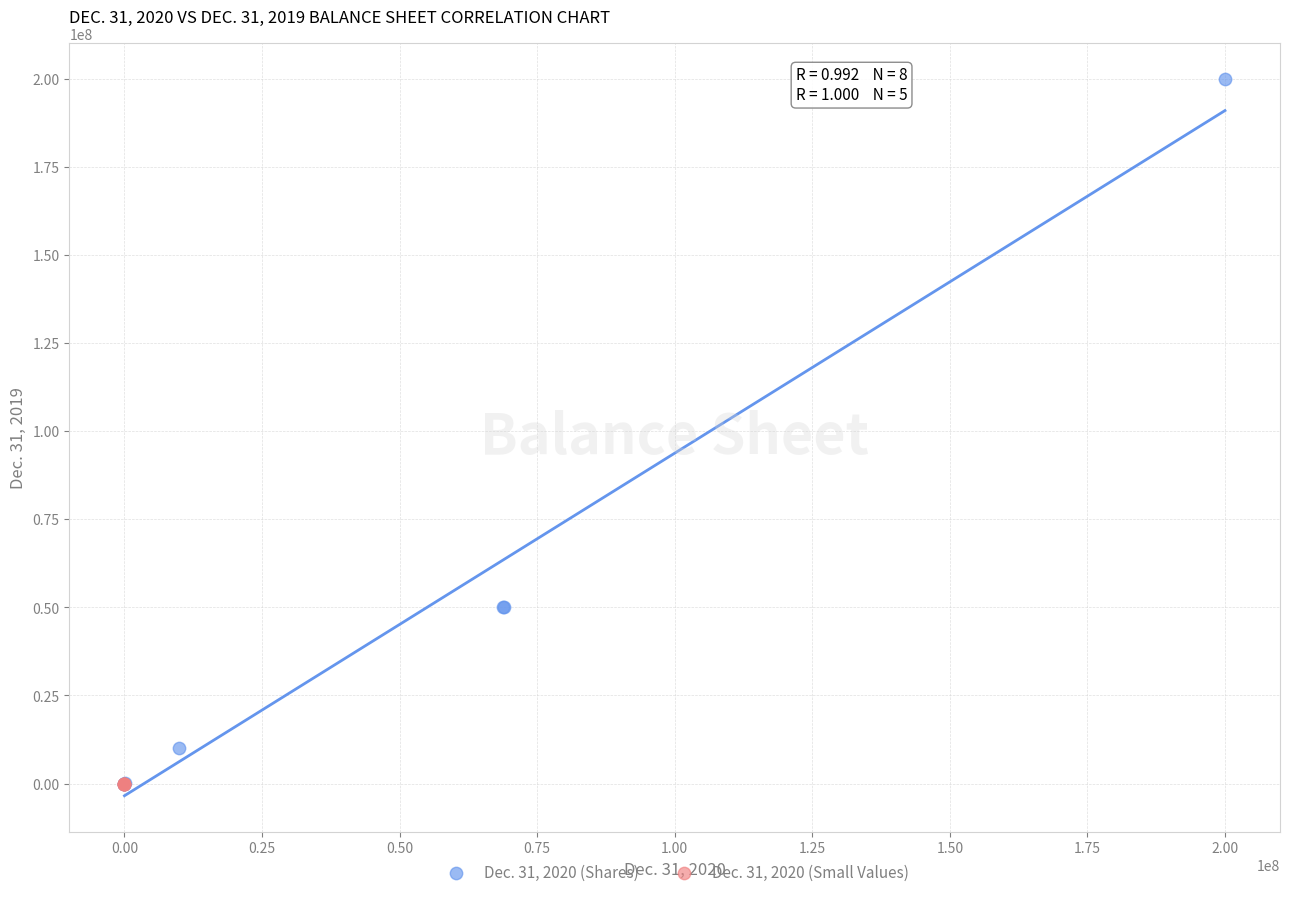

What are all the series names shown in the legend?

Dec. 31, 2020 (Shares), Dec. 31, 2020 (Small Values)